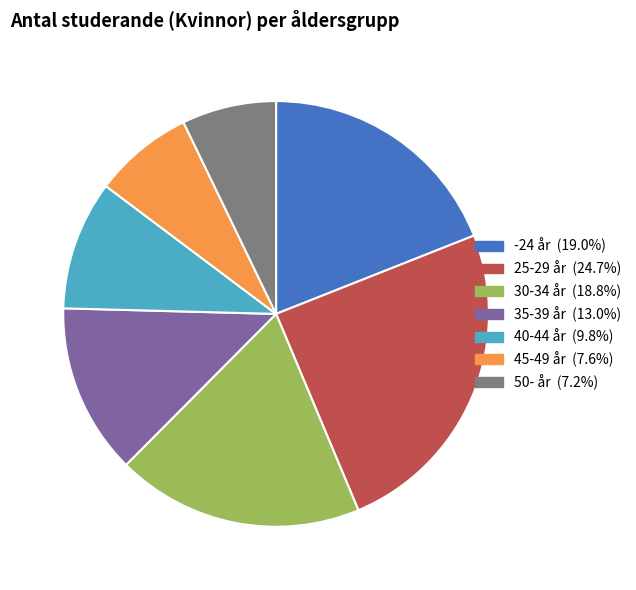

Which category has the biggest portion of the pie?

25-29 år